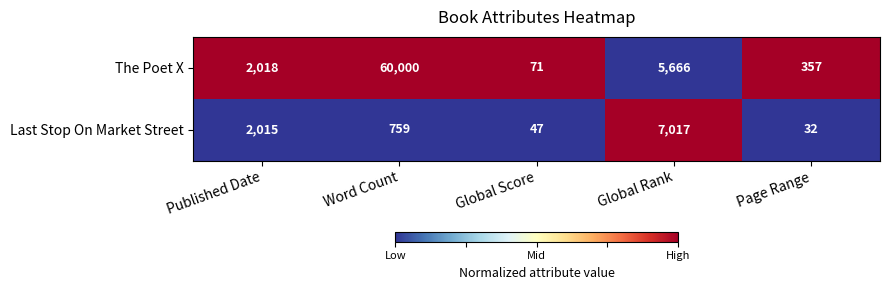

Reading left to right, list all the values displayed in this chart.

The Poet X: Published Date=2018	Word Count=60000	Global Score=71	Global Rank=5666	Page Range=357
Last Stop On Market Street: Published Date=2015	Word Count=759	Global Score=47	Global Rank=7017	Page Range=32